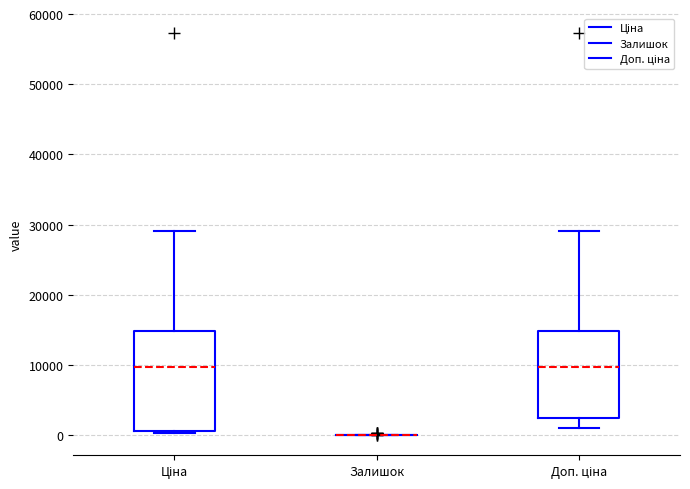

Where is the lower edge of the box for Доп. ціна on the y-axis? The values are not printed on the chart, so give them approximately, as read against the axis.

2000